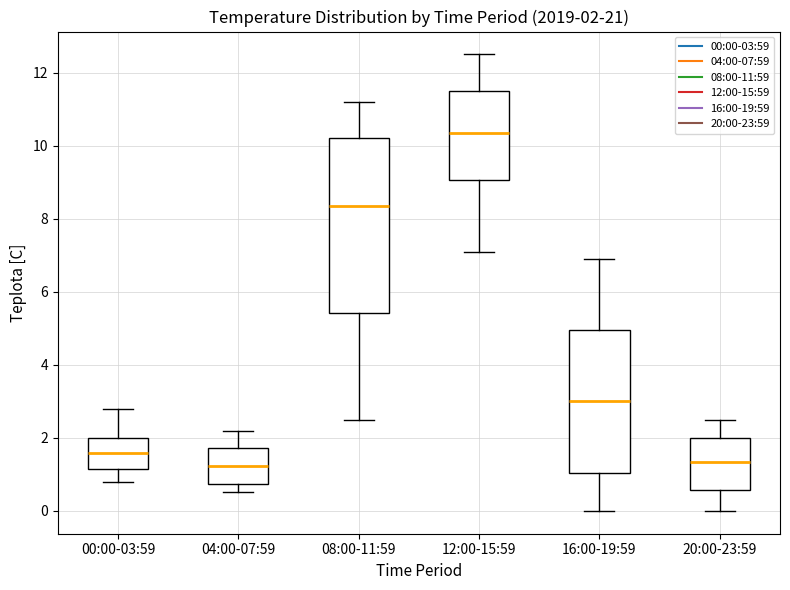

Which box has the highest median line?

12:00-15:59